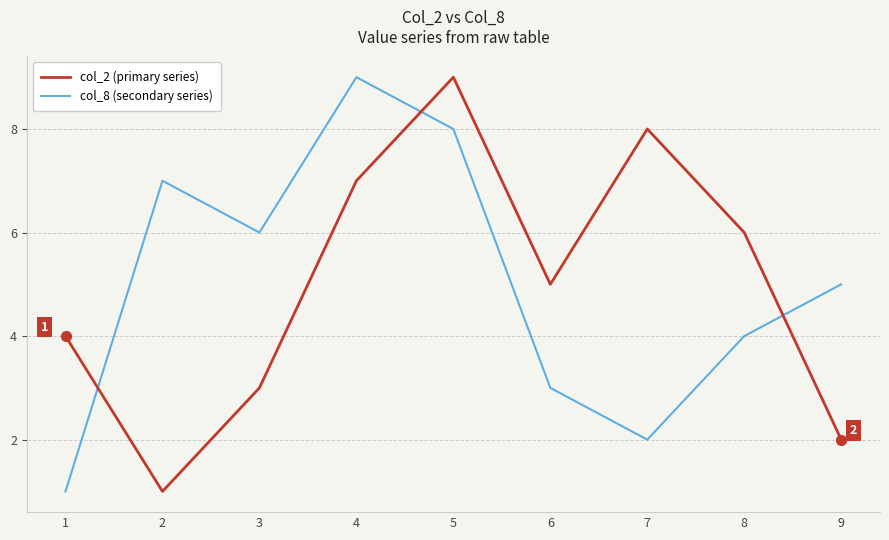

Between 4 and 7, which series saw the biggest shift?

col_8 (secondary series)